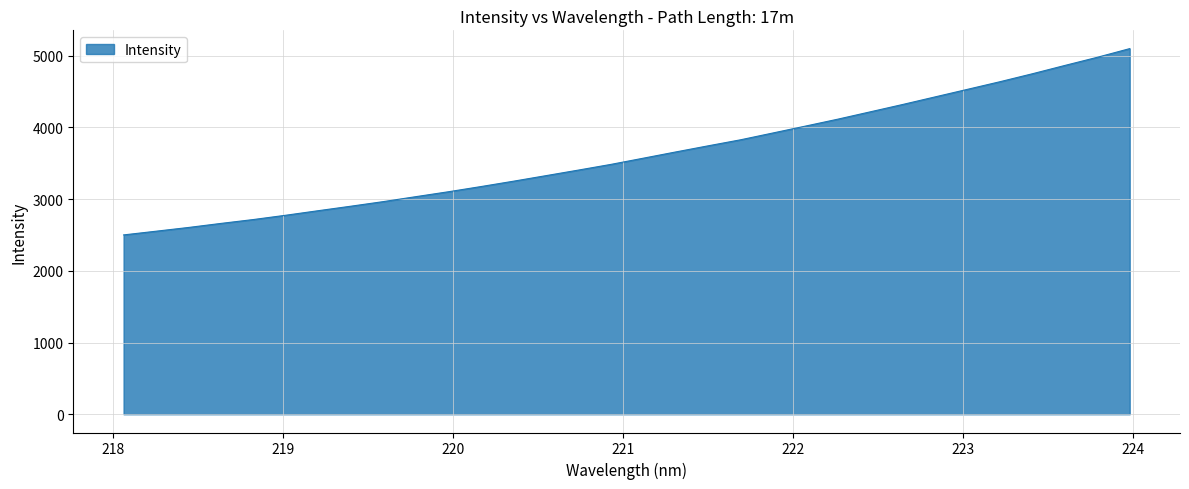

What is the greatest value displayed?

5098.8